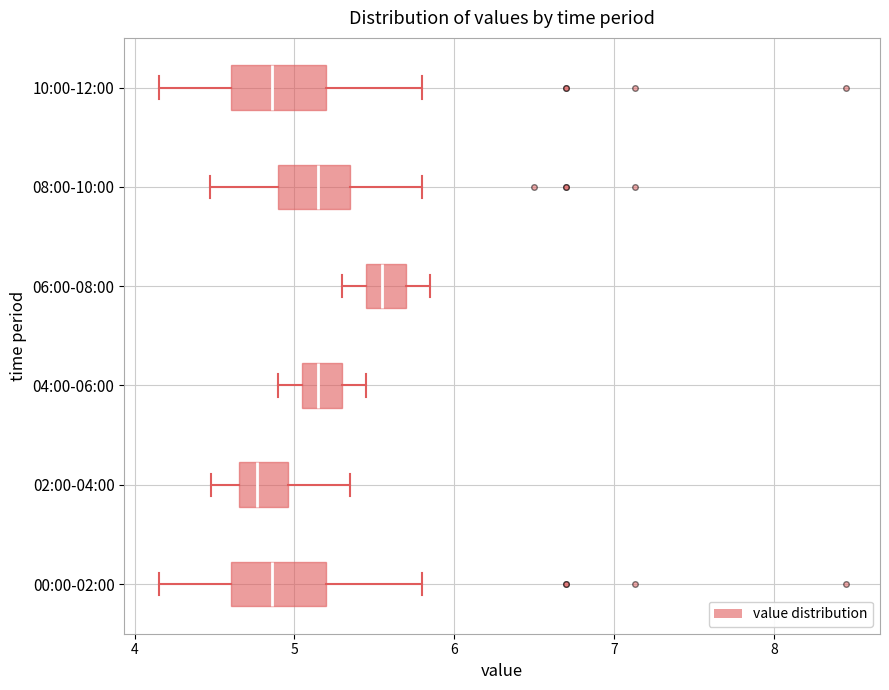

Where does the median line of the box for 06:00-08:00 sit on the x-axis? The values are not printed on the chart, so give them approximately, as read against the axis.

5.6